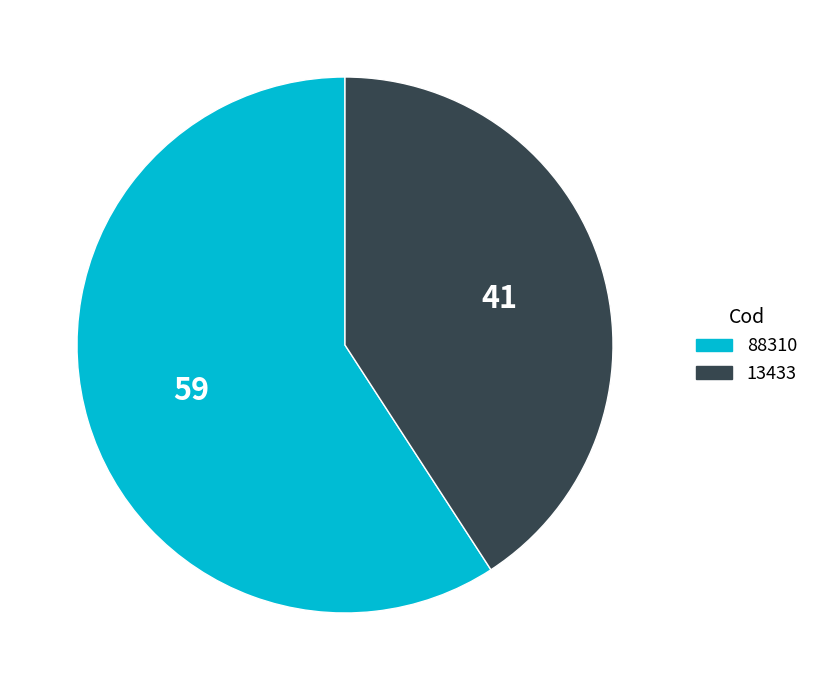

True or false: 88310 accounts for 68% of the total.

False